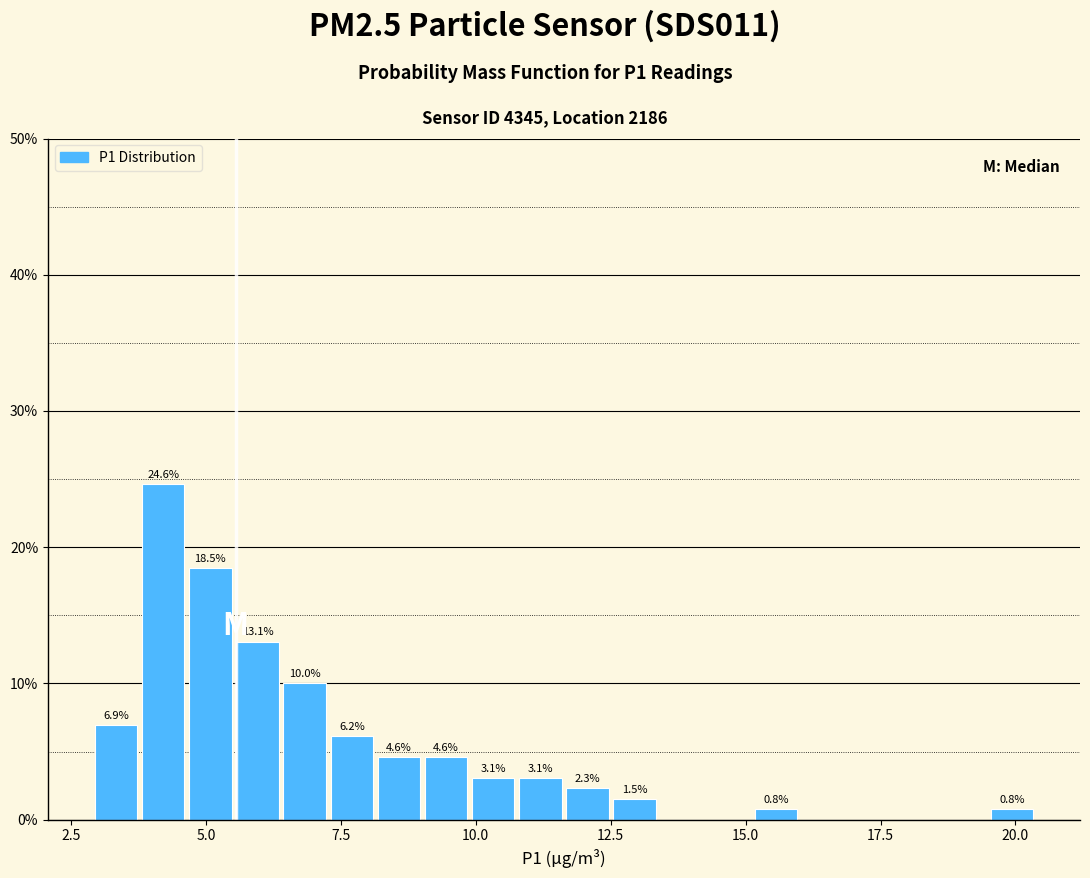

Read against the x-axis, roughly where is the centre of the tallest bar?

4.0